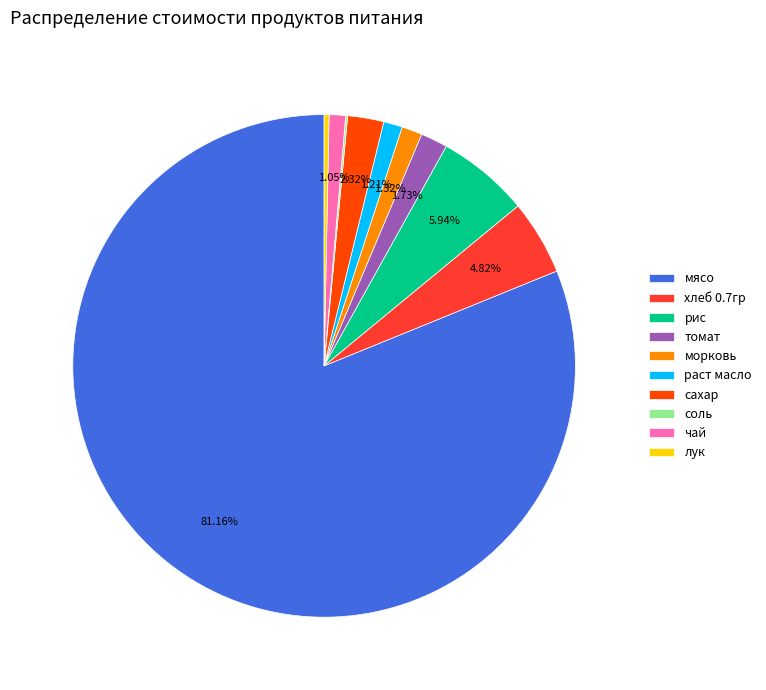

Which slice is the largest?

мясо